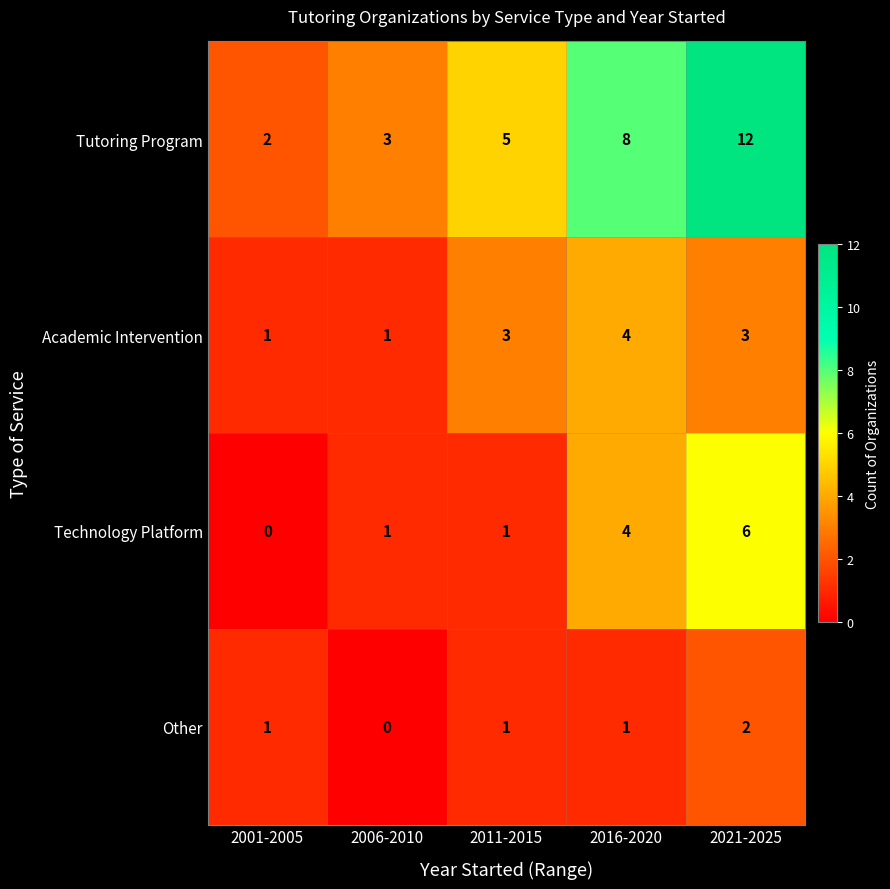

Reading left to right, transcribe all the data shown in this chart.

Tutoring Program: 2	3	5	8	12
Academic Intervention: 1	1	3	4	3
Technology Platform: 0	1	1	4	6
Other: 1	0	1	1	2